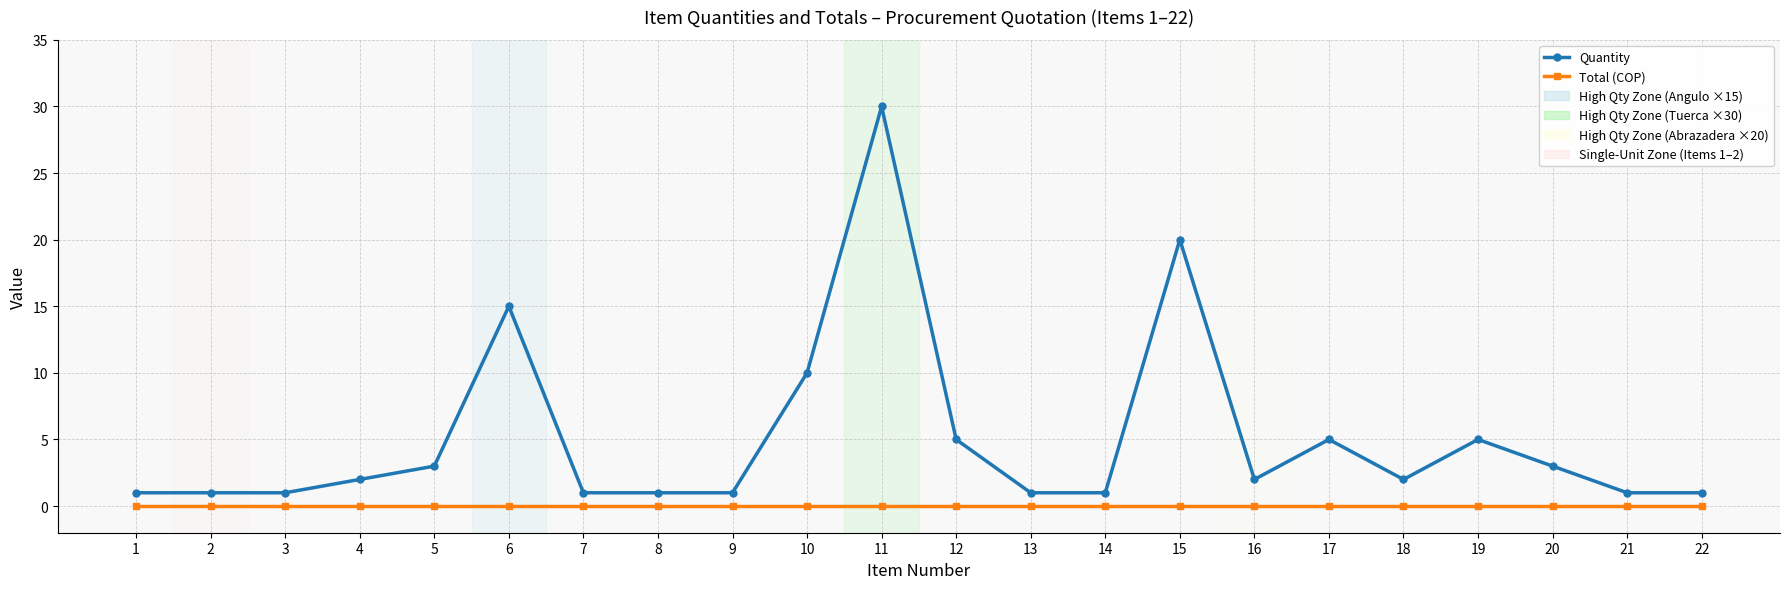

Is the value of Total (COP) at 5 greater than the value of Quantity at 11?

No